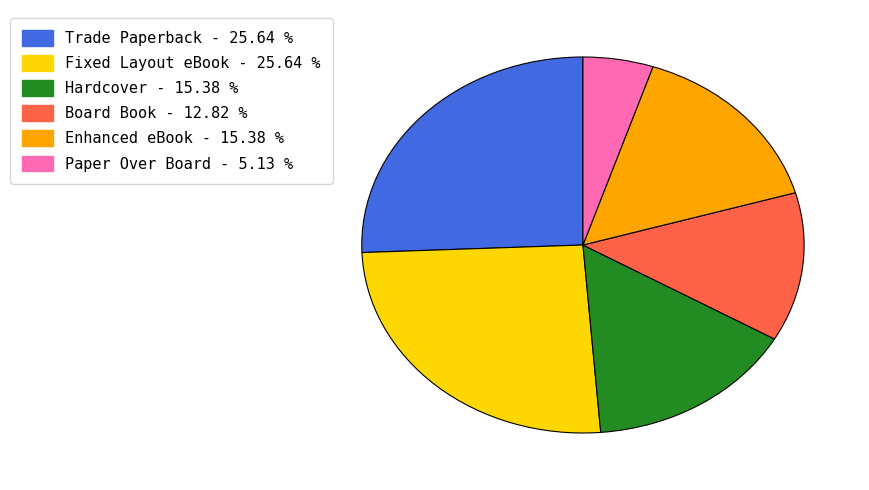

Approximately how many times larger is the value at Trade Paperback compared to Enhanced eBook?

1.7